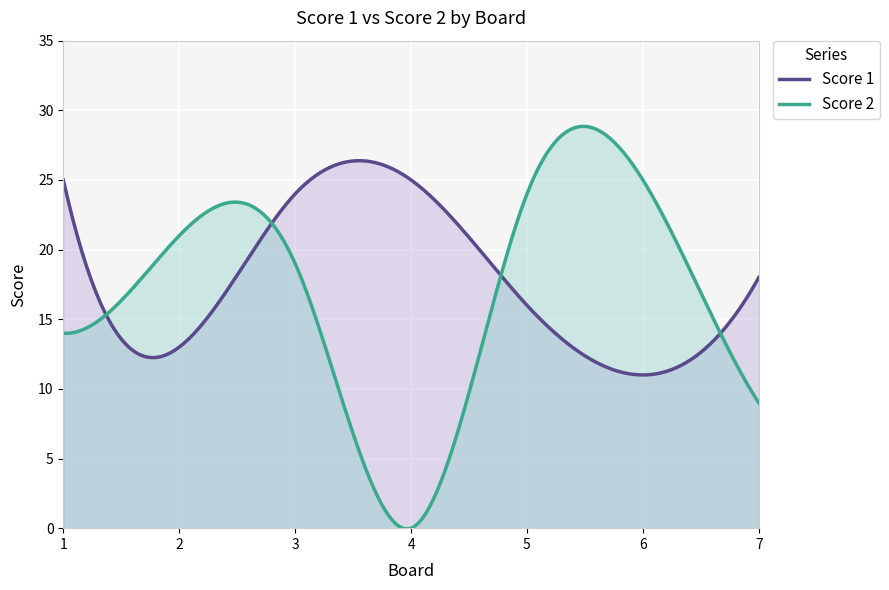

How many lines are shown in the chart?

2